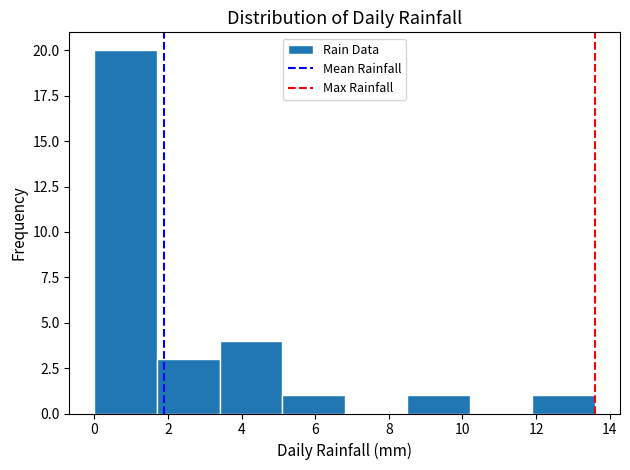

Which range on the x-axis has the tallest bar?

0.0 to 1.7